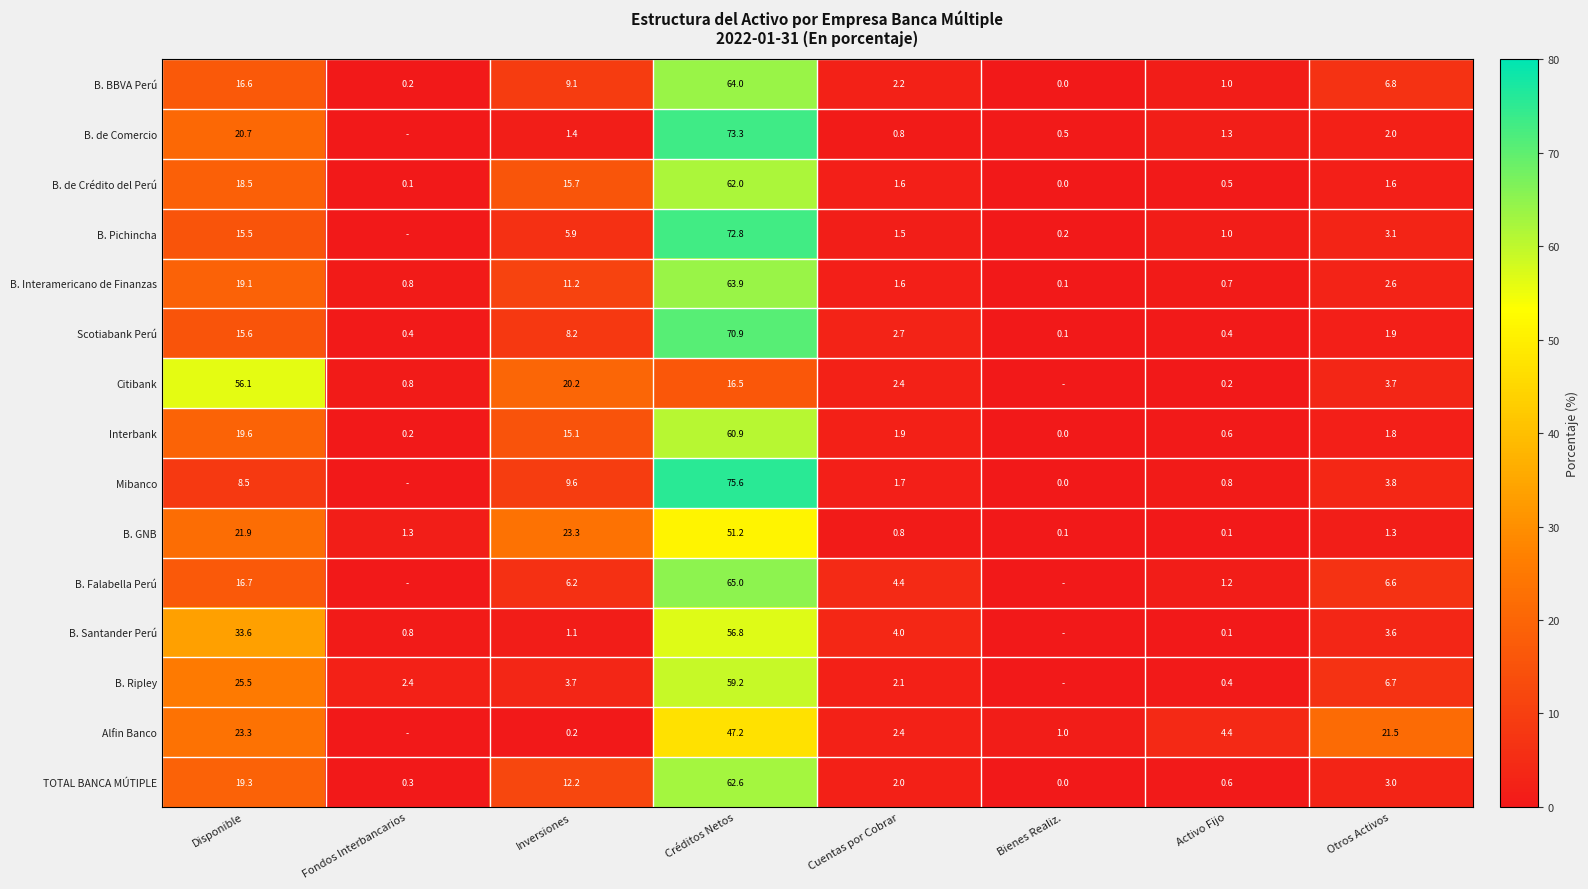

Rank the series at Otros Activos from lowest to highest value.

B. GNB, B. de Crédito del Perú, Interbank, Scotiabank Perú, B. de Comercio, B. Interamericano de Finanzas, TOTAL BANCA MÚTIPLE, B. Pichincha, B. Santander Perú, Citibank, Mibanco, B. Falabella Perú, B. Ripley, B. BBVA Perú, Alfin Banco